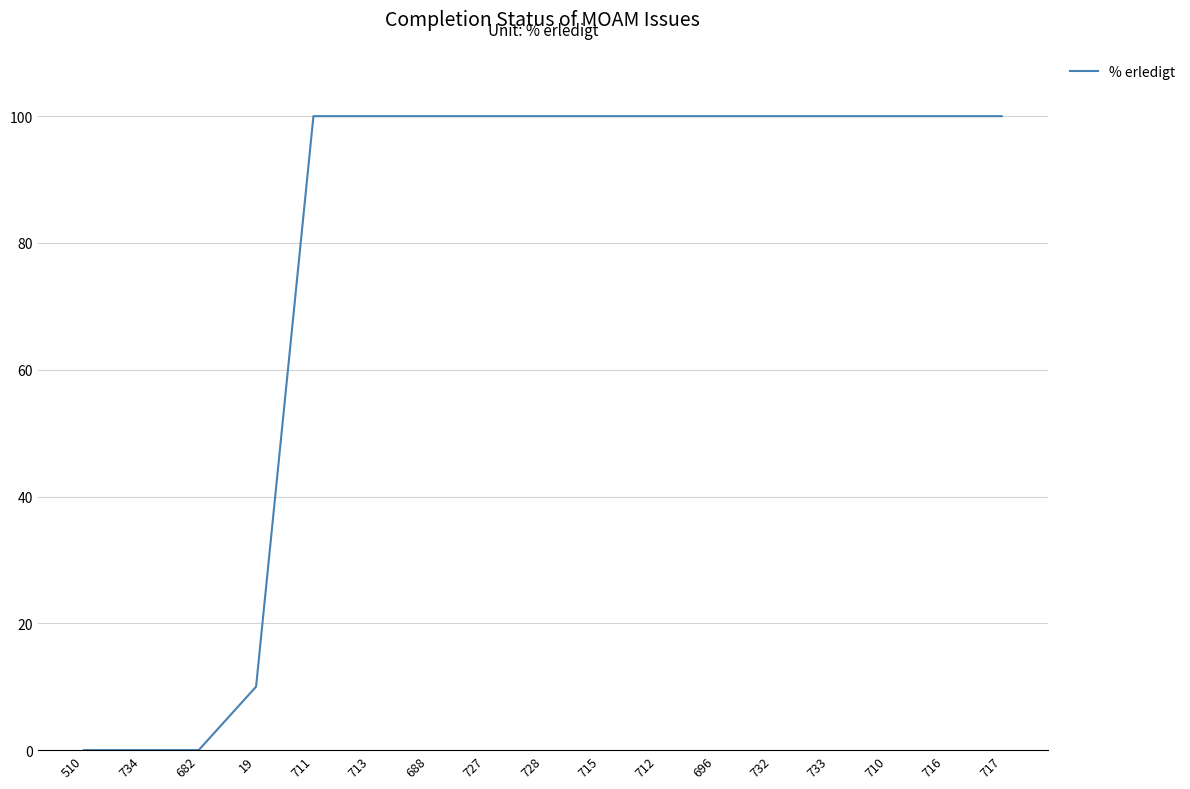

What is the sum of the values at 716 and 710?

200